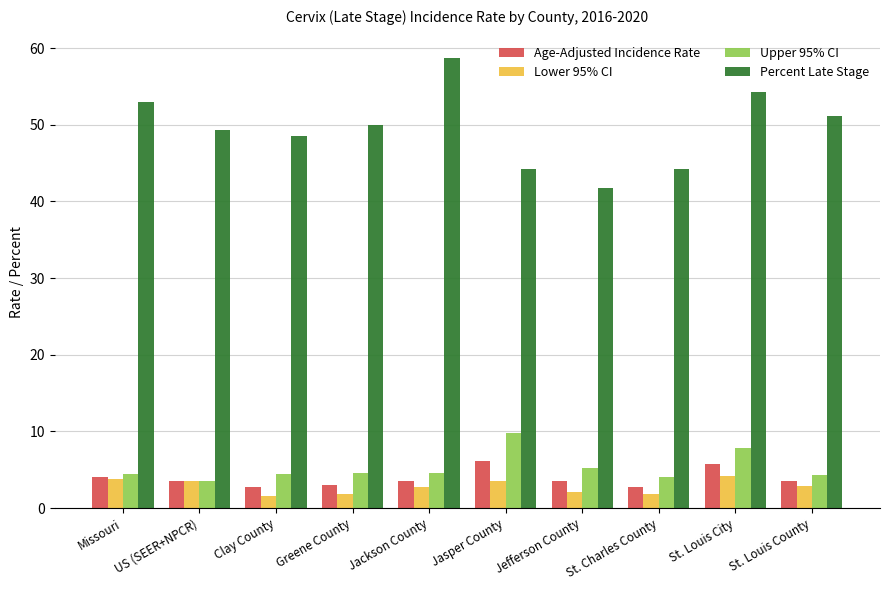

What is the label of the 6th bar from the right?

Jackson County